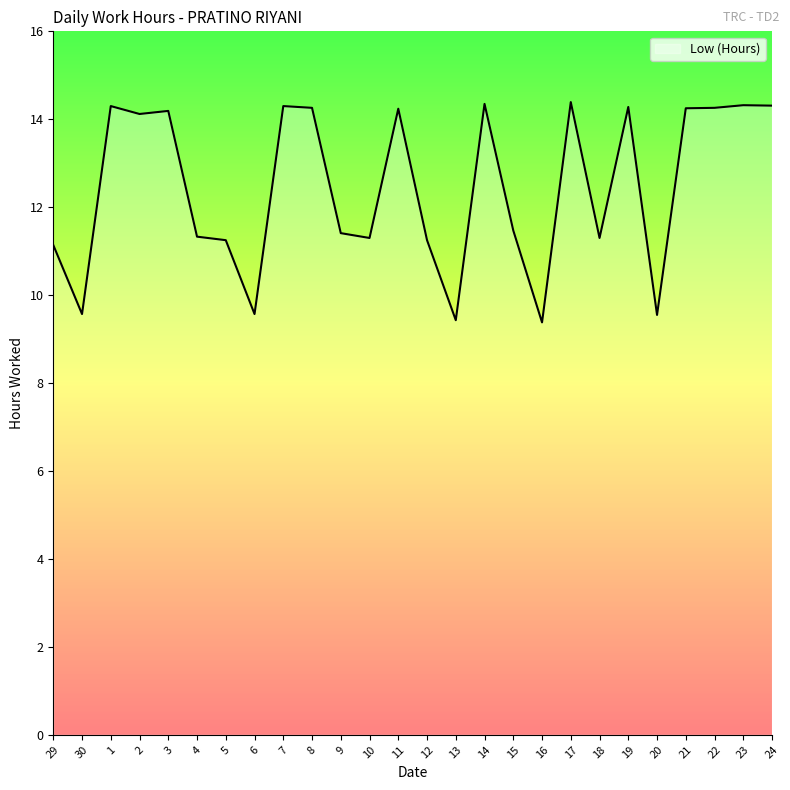

How many lines are shown in the chart?

1